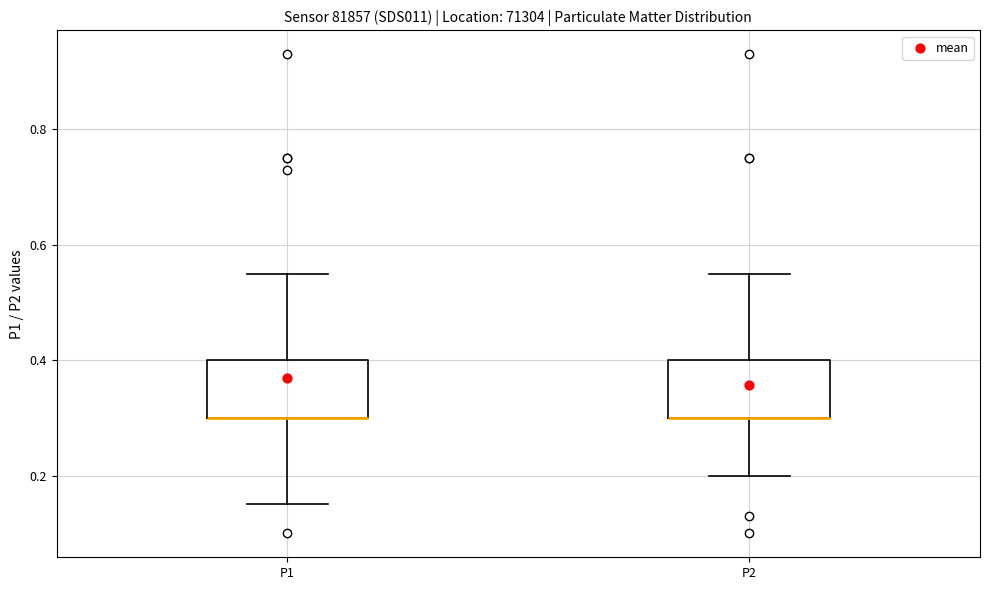

Reading left to right, read every box against the y-axis: the position of its median line, the range the box covers, and the ends of its whiskers. The values are not printed on the chart, so give them approximately, as read against the axis.

P1: median 0.30 (drawn on the box's lower edge), box 0.30 to 0.40, whiskers 0.16 to 0.56
P2: median 0.30 (drawn on the box's lower edge), box 0.30 to 0.40, whiskers 0.20 to 0.56